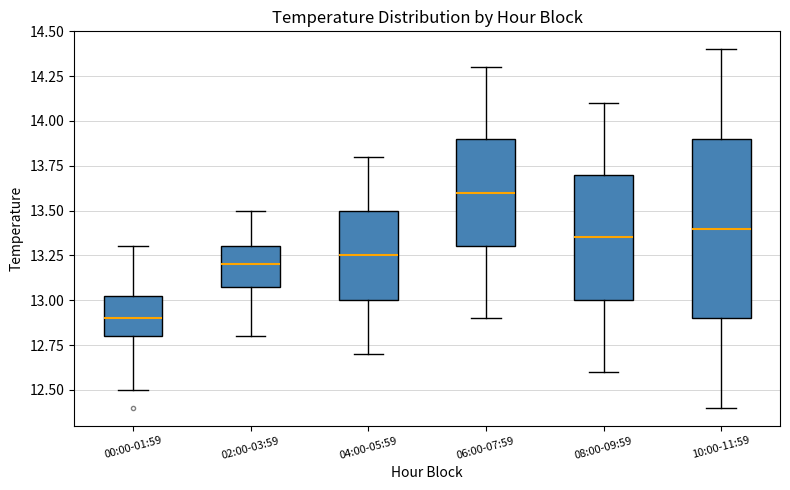

Reading left to right, transcribe this box plot: for each box, give where its median line is, the range the box spans, and where its two whiskers end, as read against the y-axis. The values are not printed on the chart, so give them approximately, as read against the axis.

00:00-01:59: median 12.90, box 12.80 to 13.05, whiskers 12.50 to 13.30
02:00-03:59: median 13.20, box 13.10 to 13.30, whiskers 12.80 to 13.50
04:00-05:59: median 13.25, box 13.00 to 13.50, whiskers 12.70 to 13.80
06:00-07:59: median 13.60, box 13.30 to 13.90, whiskers 12.90 to 14.30
08:00-09:59: median 13.35, box 13.00 to 13.70, whiskers 12.60 to 14.10
10:00-11:59: median 13.40, box 12.90 to 13.90, whiskers 12.40 to 14.40